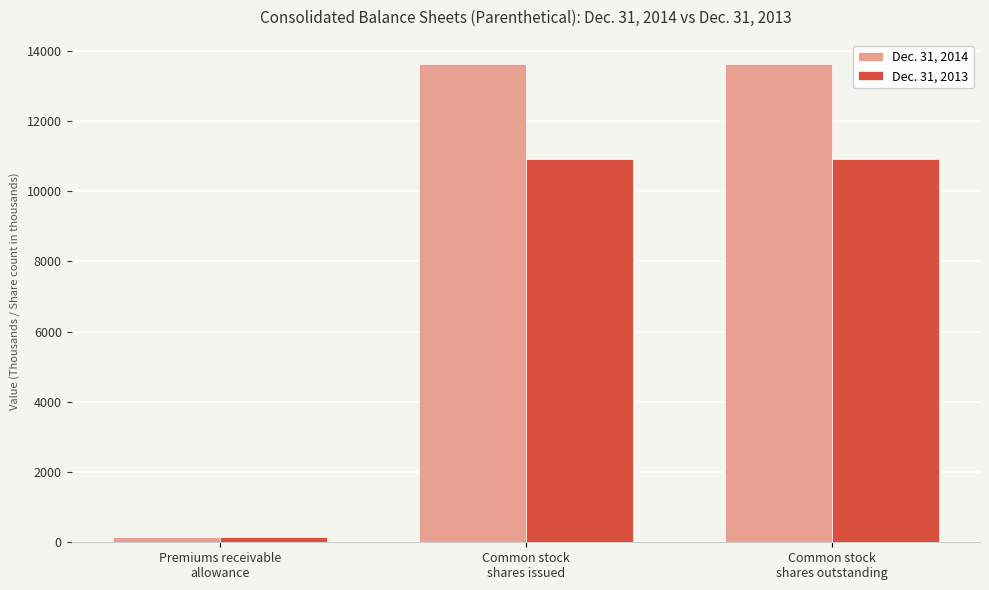

Which category has the lowest value across all series?

Premiums receivable
allowance